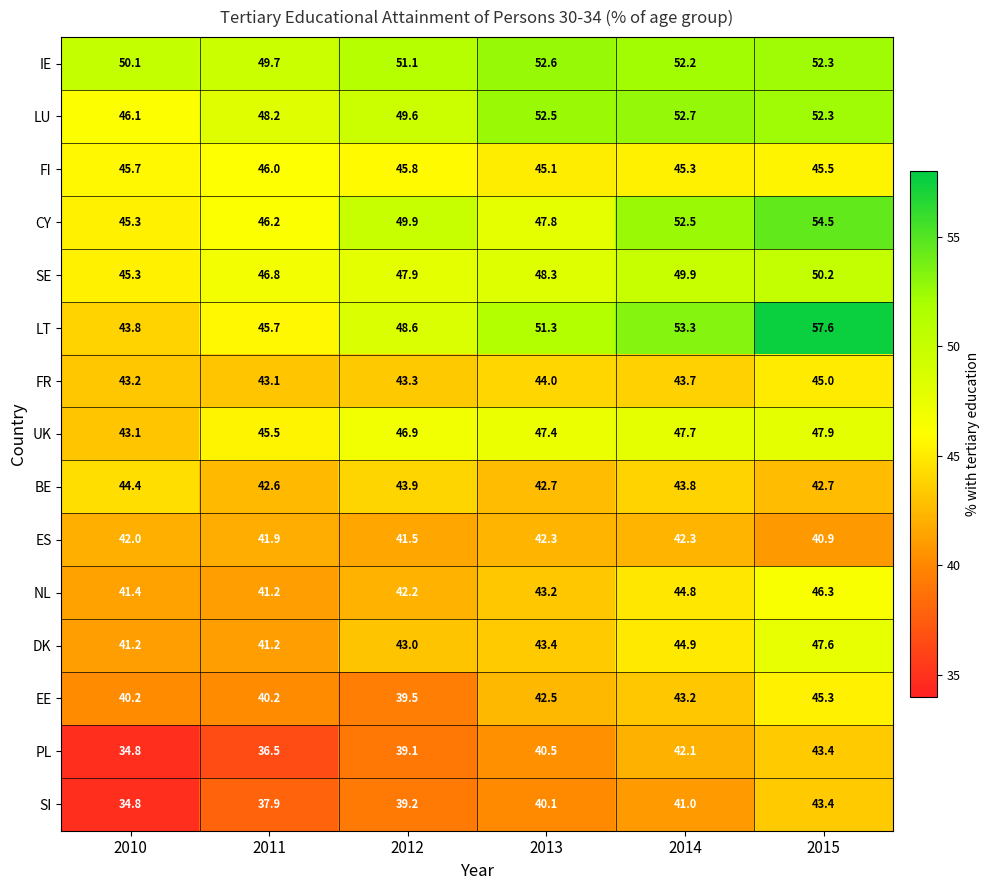

What is the sum of the SI values at 2014 and 2010?

75.8